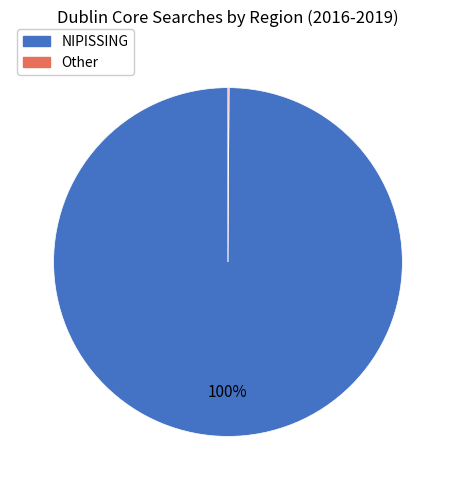

Which category has the biggest portion of the pie?

NIPISSING